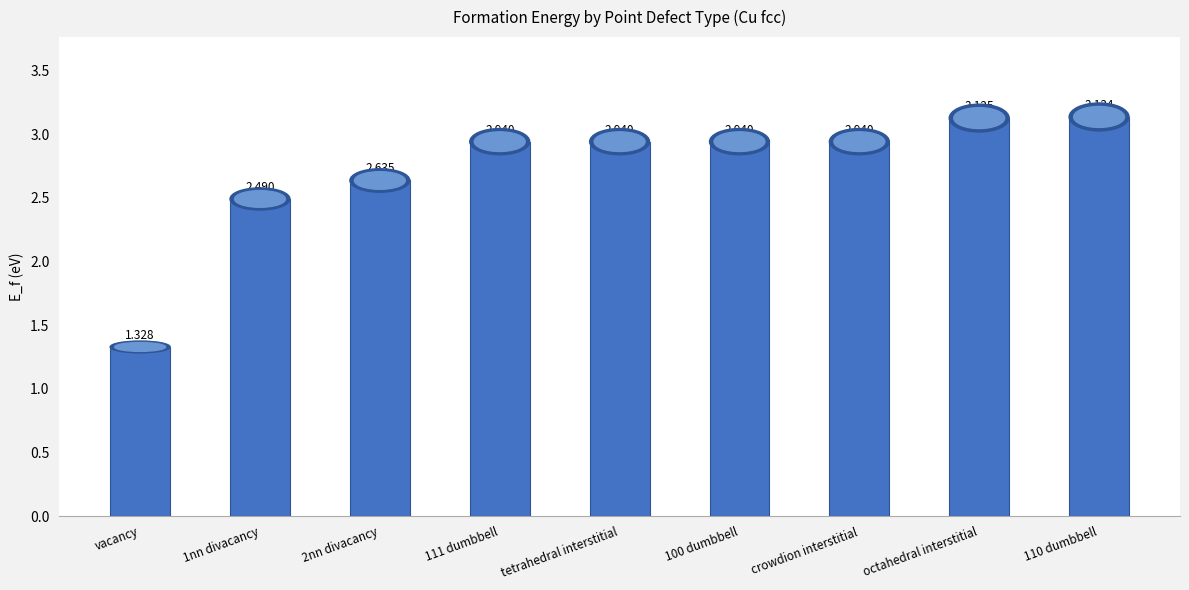

Which has a higher value, 2nn divacancy or 111 dumbbell?

111 dumbbell